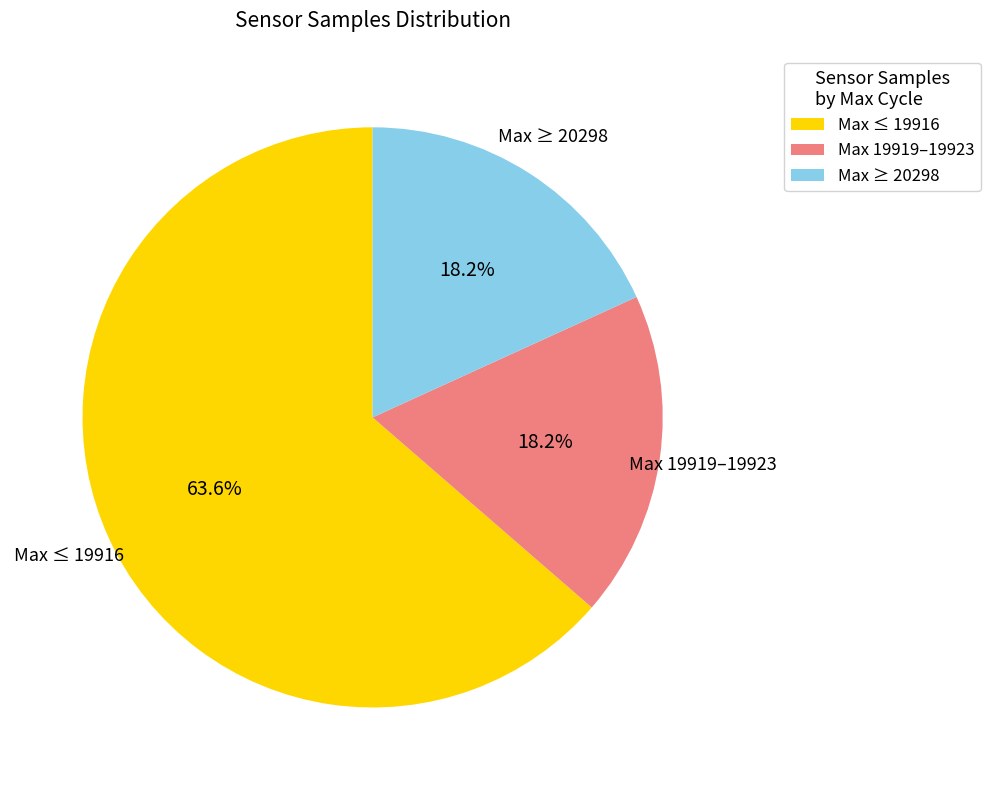

How many slices are in this pie chart?

3